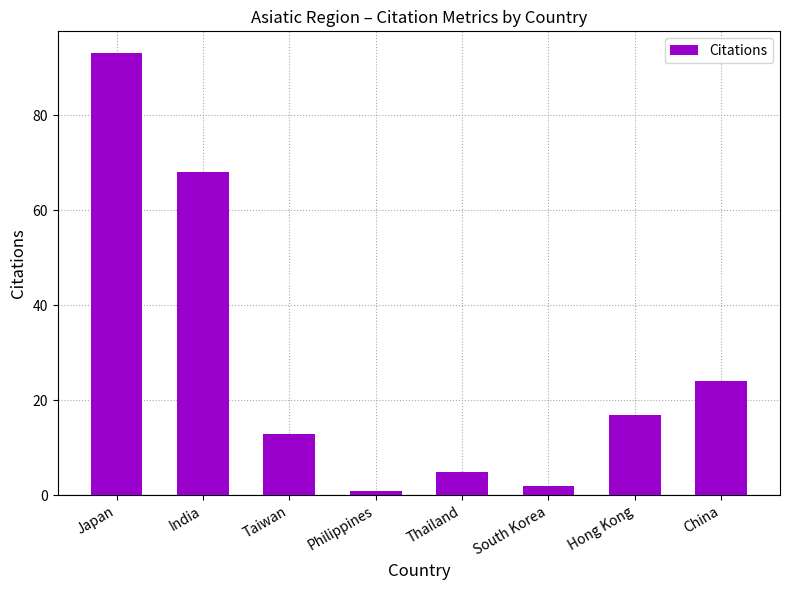

How many series are shown in this chart?

1